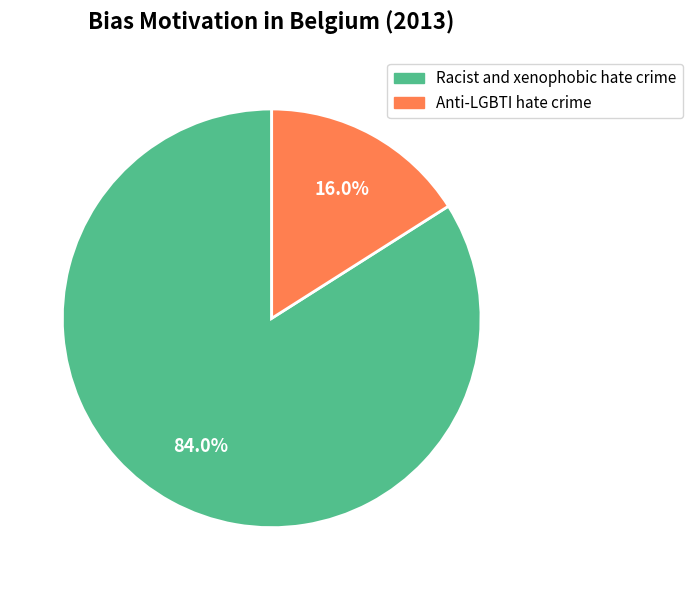

Which category has the biggest portion of the pie?

Racist and xenophobic hate crime